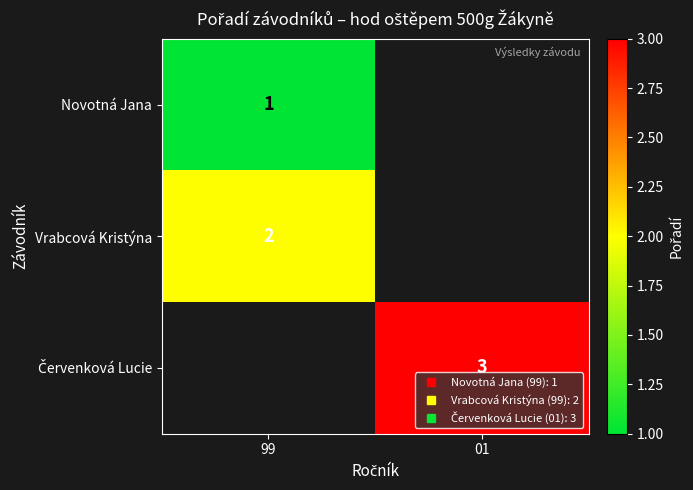

What is the maximum value for Novotná Jana?

1.0